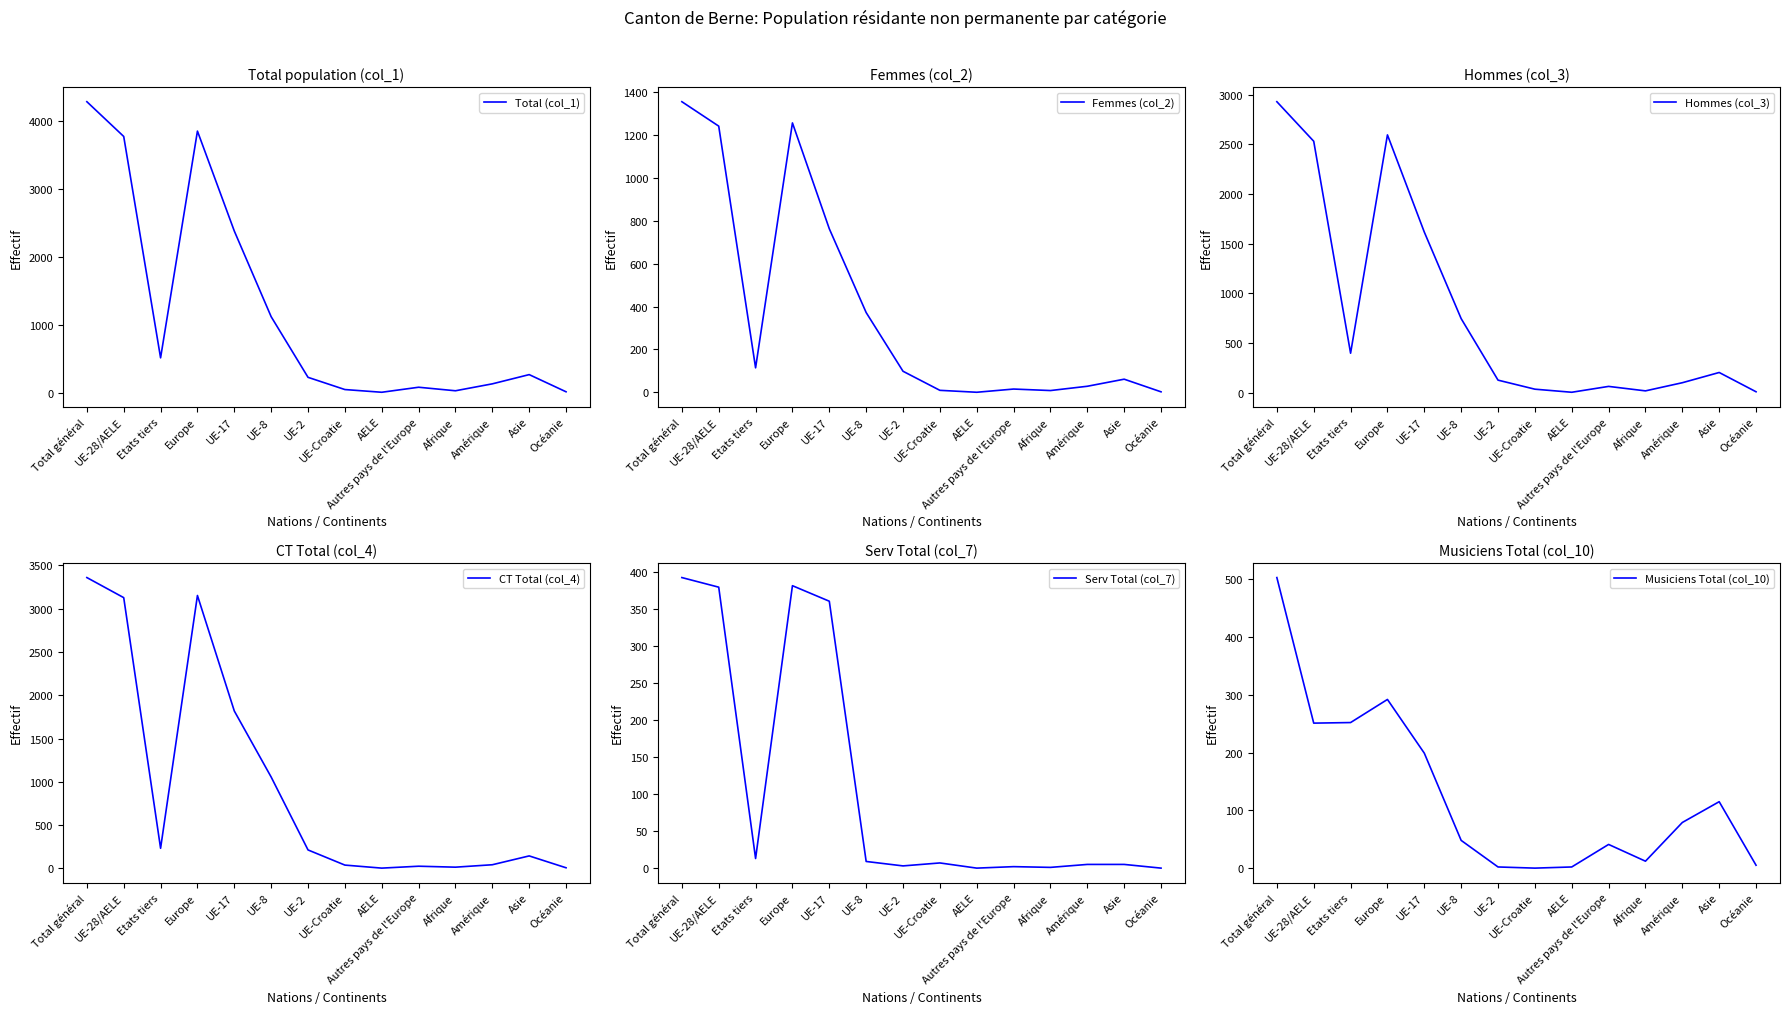

Where is Serv Total (col_7) nearest to the value 196?

UE-17